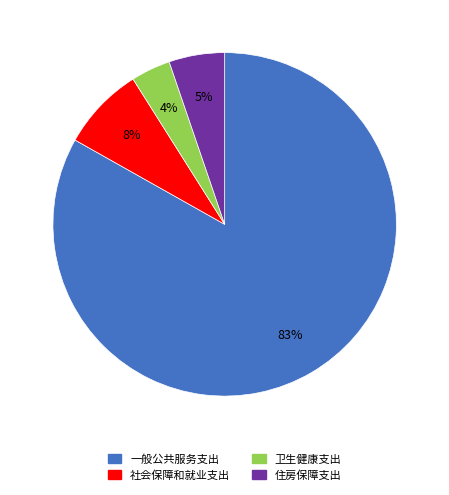

Which category has the biggest portion of the pie?

一般公共服务支出